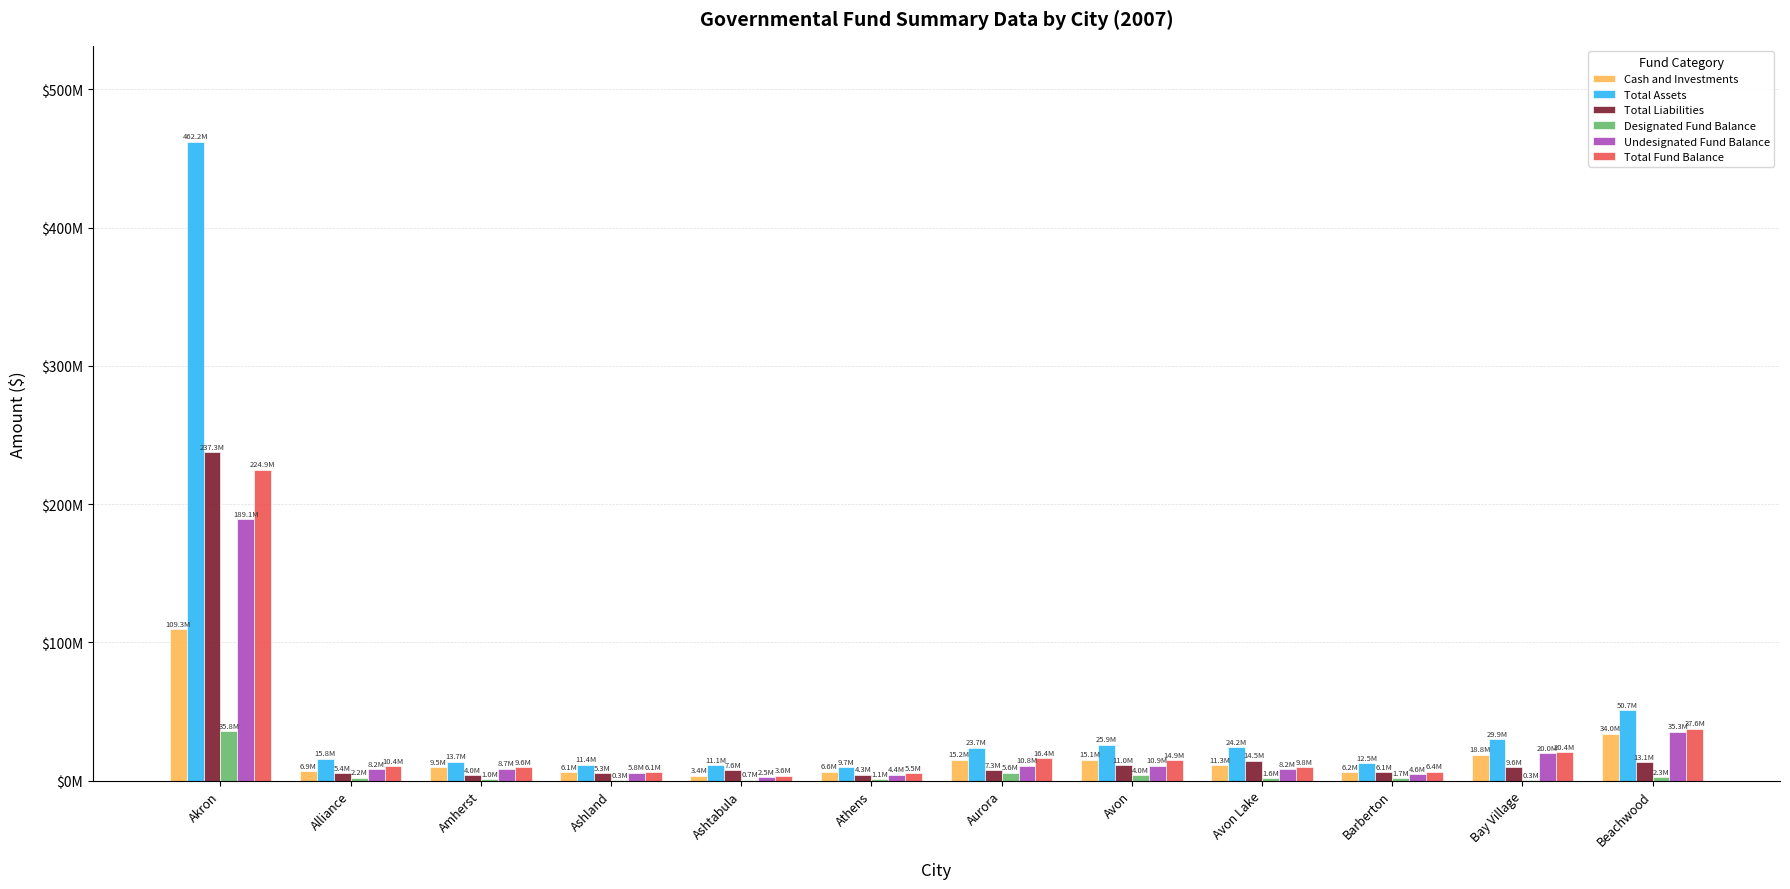

What are all the series names shown in the legend?

Cash and Investments, Total Assets, Total Liabilities, Designated Fund Balance, Undesignated Fund Balance, Total Fund Balance